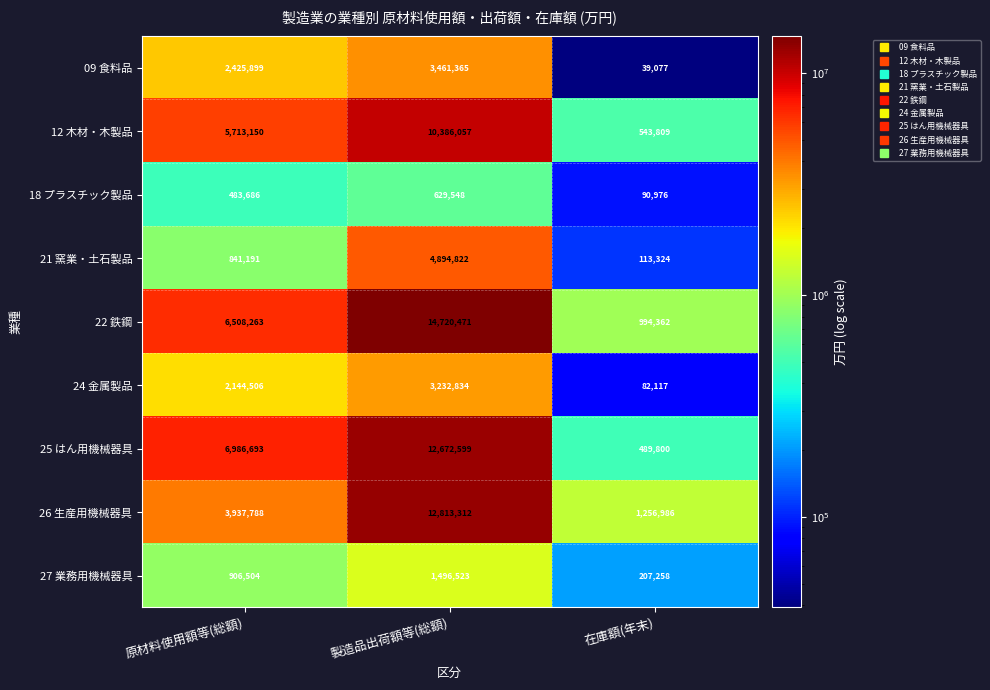

The value of 09 食料品 at 原材料使用額等(総額) is 950791. True or false?

False